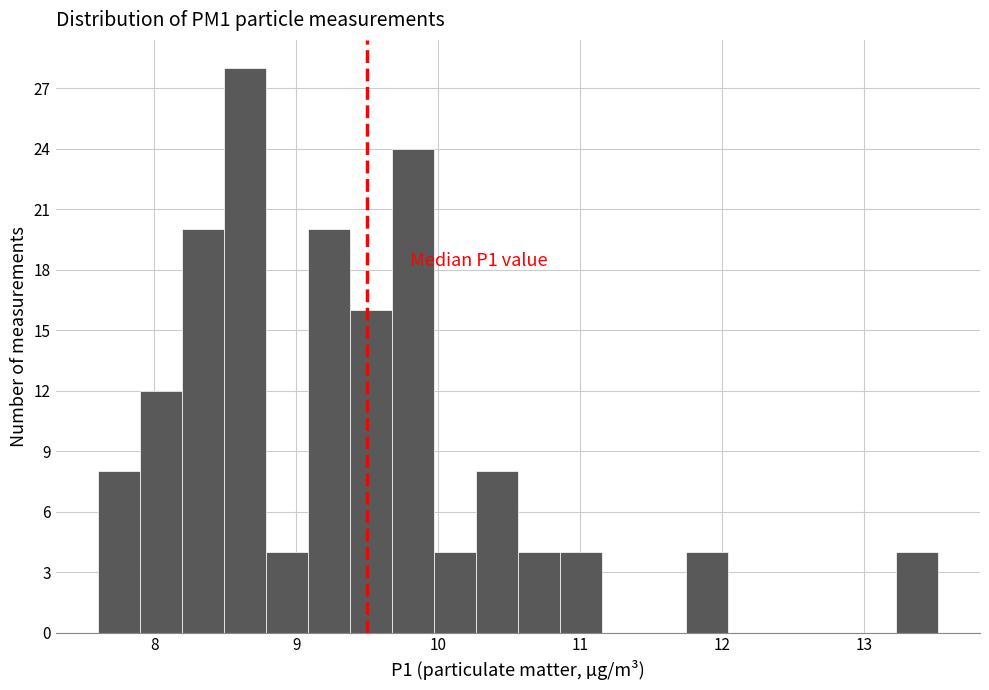

Read against the x-axis, roughly where is the centre of the tallest bar?

8.6